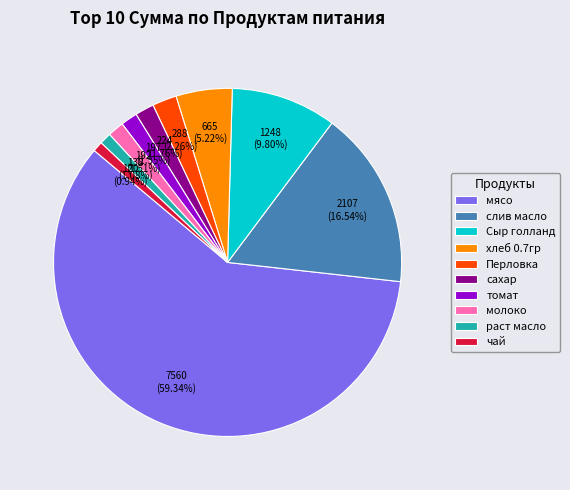

What percentage do Сыр голланд and сахар together represent?

11.6%